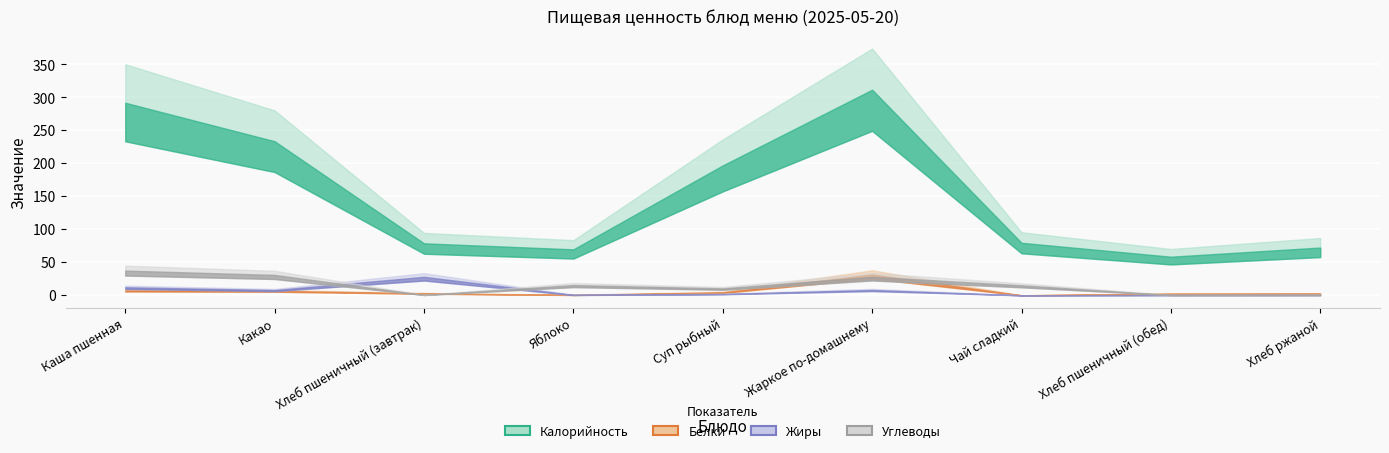

At which category does the chart reach its peak across all series?

Жаркое по-домашнему